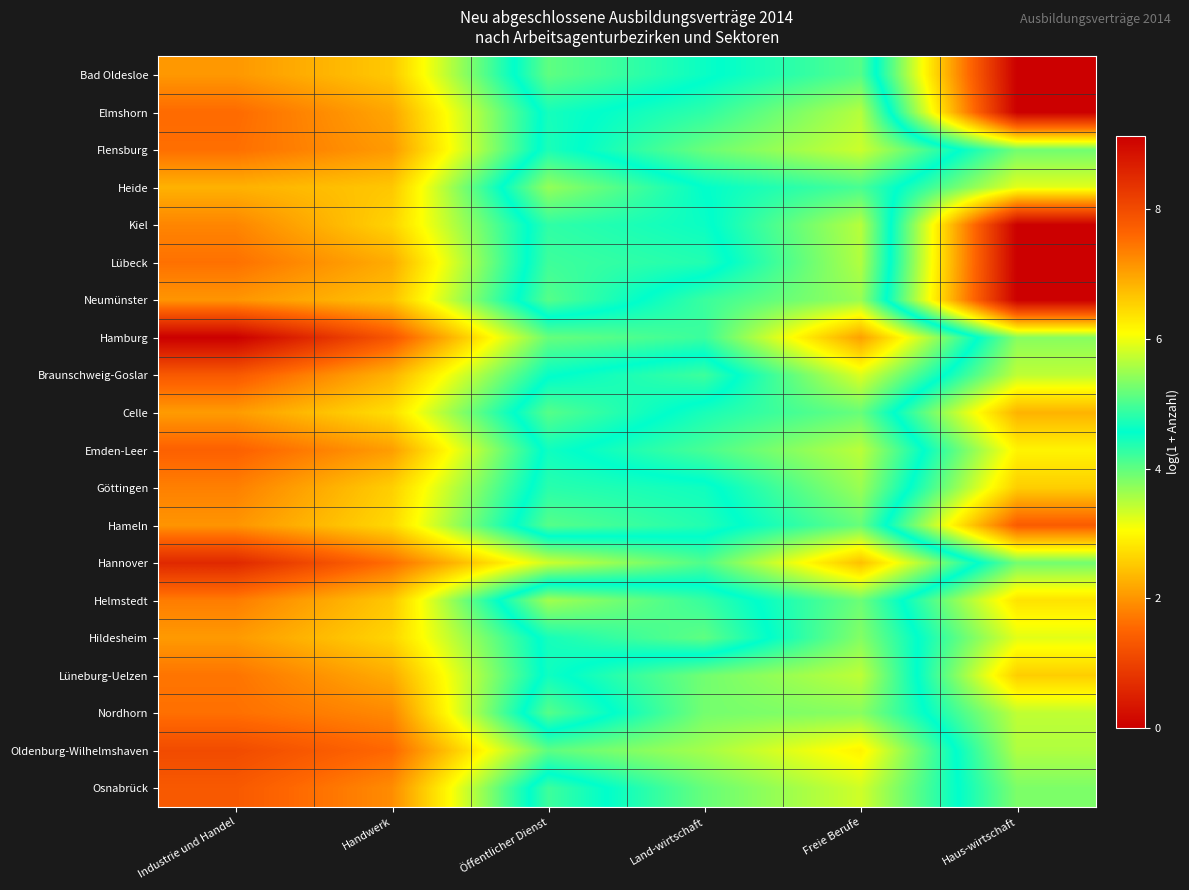

Reading right to left, what are all the values shown in this chart?

Bad Oldesloe: Haus-wirtschaft=0.0	Freie Berufe=5.1	Land-wirtschaft=4.5	Öffentlicher Dienst=4.0	Handwerk=6.6	Industrie und Handel=7.1
Elmshorn: Haus-wirtschaft=0.0	Freie Berufe=5.6	Land-wirtschaft=4.8	Öffentlicher Dienst=4.4	Handwerk=7.0	Industrie und Handel=7.6
Flensburg: Haus-wirtschaft=3.9	Freie Berufe=5.8	Land-wirtschaft=5.2	Öffentlicher Dienst=4.4	Handwerk=7.1	Industrie und Handel=7.5
Heide: Haus-wirtschaft=3.2	Freie Berufe=5.0	Land-wirtschaft=4.6	Öffentlicher Dienst=3.7	Handwerk=6.6	Industrie und Handel=6.9
Kiel: Haus-wirtschaft=0.0	Freie Berufe=5.7	Land-wirtschaft=4.5	Öffentlicher Dienst=4.3	Handwerk=6.5	Industrie und Handel=7.3
Lübeck: Haus-wirtschaft=0.0	Freie Berufe=5.6	Land-wirtschaft=4.4	Öffentlicher Dienst=4.2	Handwerk=6.9	Industrie und Handel=7.5
Neumünster: Haus-wirtschaft=0.0	Freie Berufe=5.5	Land-wirtschaft=4.9	Öffentlicher Dienst=4.1	Handwerk=6.7	Industrie und Handel=7.1
Hamburg: Haus-wirtschaft=3.8	Freie Berufe=7.0	Land-wirtschaft=4.9	Öffentlicher Dienst=5.2	Handwerk=7.8	Industrie und Handel=9.1
Braunschweig-Goslar: Haus-wirtschaft=3.4	Freie Berufe=5.9	Land-wirtschaft=4.2	Öffentlicher Dienst=4.6	Handwerk=6.8	Industrie und Handel=7.8
Celle: Haus-wirtschaft=2.3	Freie Berufe=5.2	Land-wirtschaft=4.7	Öffentlicher Dienst=4.1	Handwerk=6.4	Industrie und Handel=7.1
Emden-Leer: Haus-wirtschaft=2.9	Freie Berufe=5.7	Land-wirtschaft=5.0	Öffentlicher Dienst=4.5	Handwerk=7.1	Industrie und Handel=7.7
Göttingen: Haus-wirtschaft=2.6	Freie Berufe=5.5	Land-wirtschaft=4.5	Öffentlicher Dienst=4.3	Handwerk=6.6	Industrie und Handel=7.4
Hameln: Haus-wirtschaft=1.4	Freie Berufe=5.2	Land-wirtschaft=4.4	Öffentlicher Dienst=4.1	Handwerk=6.5	Industrie und Handel=7.1
Hannover: Haus-wirtschaft=3.9	Freie Berufe=6.7	Land-wirtschaft=5.0	Öffentlicher Dienst=5.8	Handwerk=7.5	Industrie und Handel=8.5
Helmstedt: Haus-wirtschaft=2.8	Freie Berufe=5.2	Land-wirtschaft=4.2	Öffentlicher Dienst=3.6	Handwerk=6.6	Industrie und Handel=7.4
Hildesheim: Haus-wirtschaft=3.2	Freie Berufe=5.4	Land-wirtschaft=4.0	Öffentlicher Dienst=4.4	Handwerk=6.5	Industrie und Handel=7.1
Lüneburg-Uelzen: Haus-wirtschaft=2.6	Freie Berufe=5.7	Land-wirtschaft=5.2	Öffentlicher Dienst=4.5	Handwerk=6.9	Industrie und Handel=7.5
Nordhorn: Haus-wirtschaft=3.4	Freie Berufe=5.4	Land-wirtschaft=5.3	Öffentlicher Dienst=4.1	Handwerk=7.3	Industrie und Handel=7.5
Oldenburg-Wilhelmshaven: Haus-wirtschaft=3.5	Freie Berufe=6.2	Land-wirtschaft=5.5	Öffentlicher Dienst=5.1	Handwerk=7.6	Industrie und Handel=8.0
Osnabrück: Haus-wirtschaft=3.8	Freie Berufe=5.8	Land-wirtschaft=5.2	Öffentlicher Dienst=4.2	Handwerk=7.2	Industrie und Handel=7.8